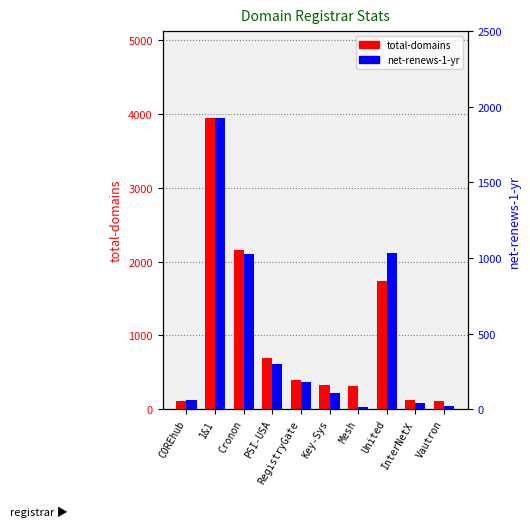

What is the highest value of the net-renews-1-yr series?

1924